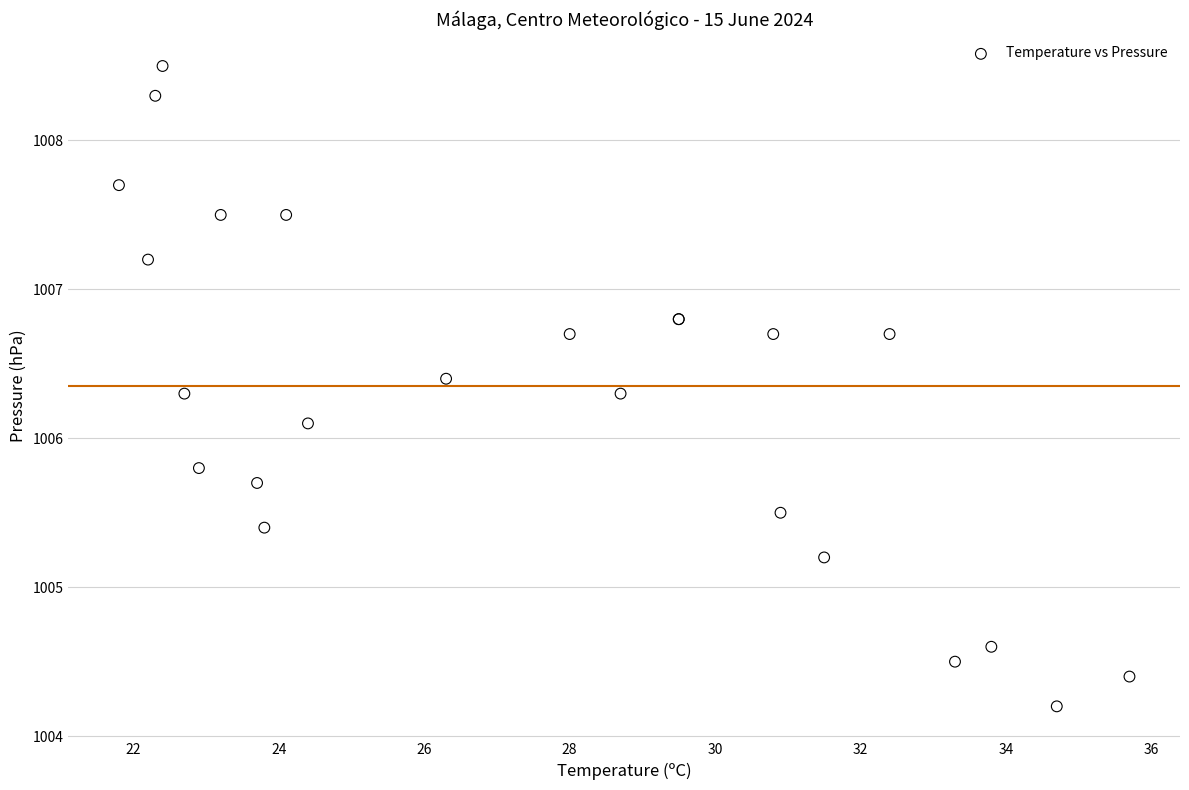

What Y value in the scatter plot is closest to 1006?

1006.1